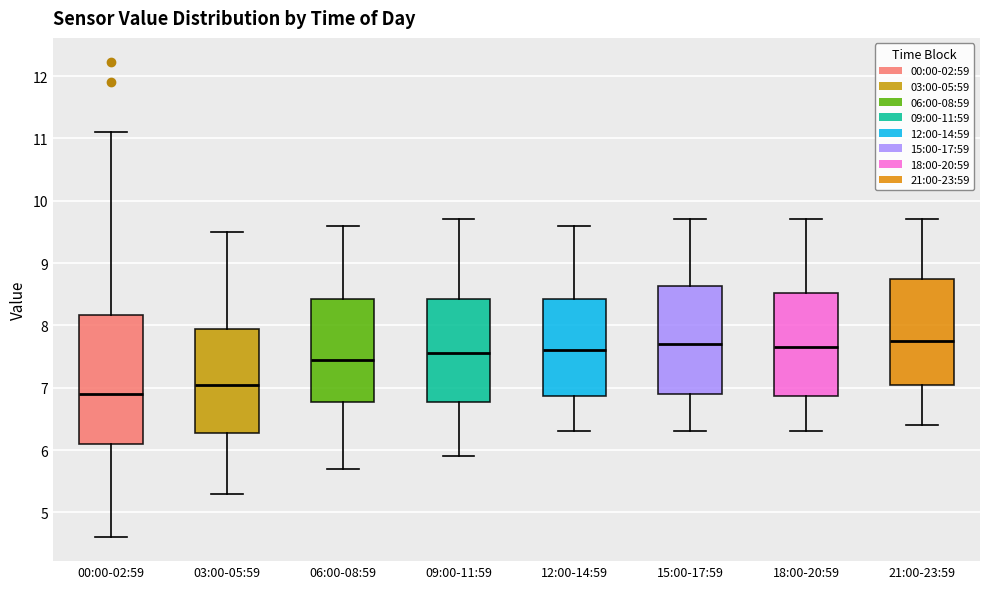

Comparing the boxes themselves (not the whiskers), which one is the tallest?

00:00-02:59